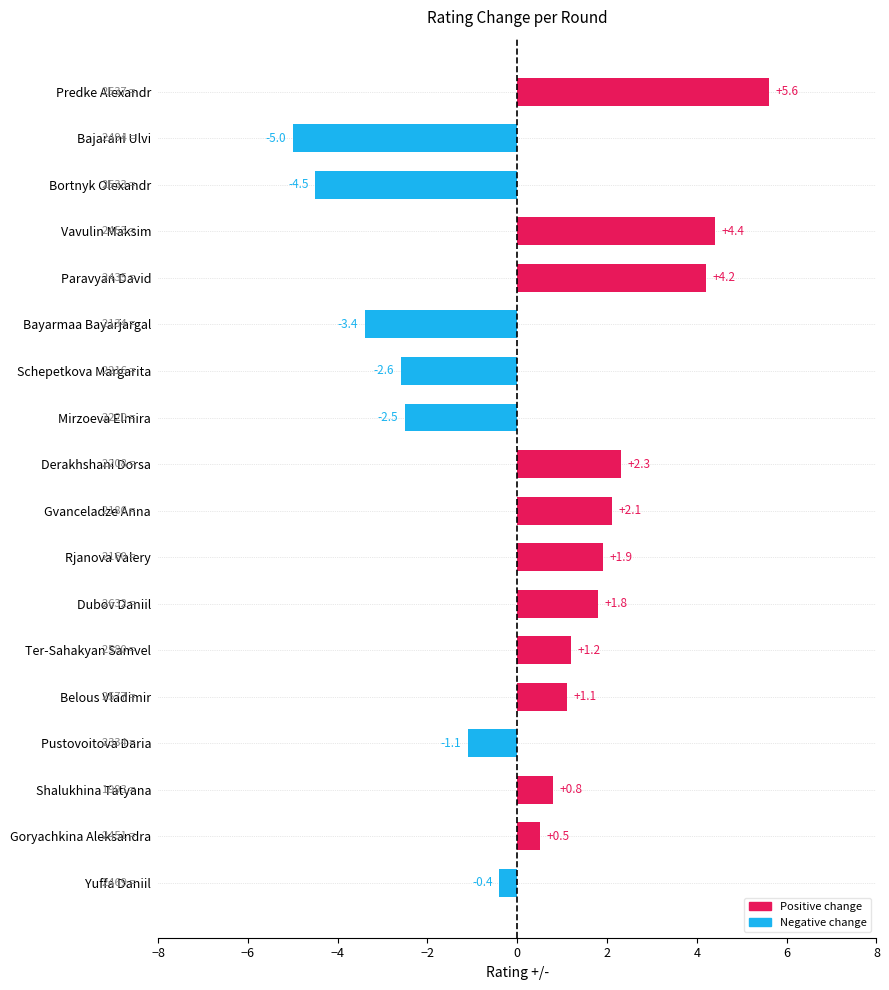

How many data points does each series have?

18